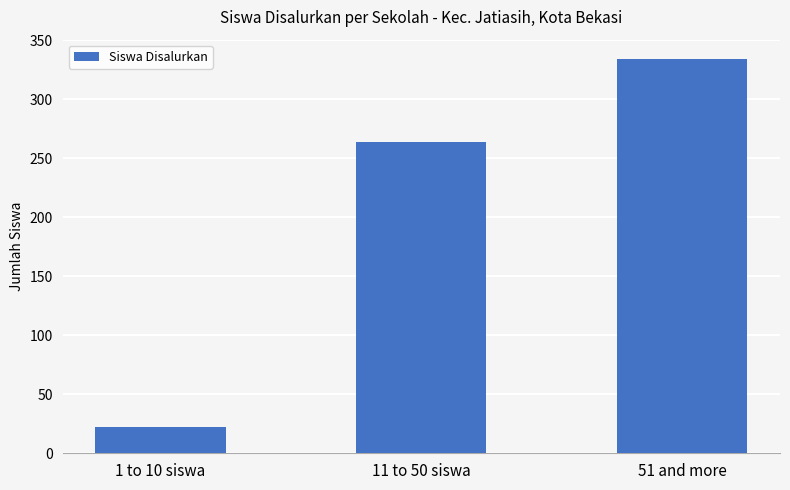

Between 51 and more and 11 to 50 siswa, which is larger?

51 and more